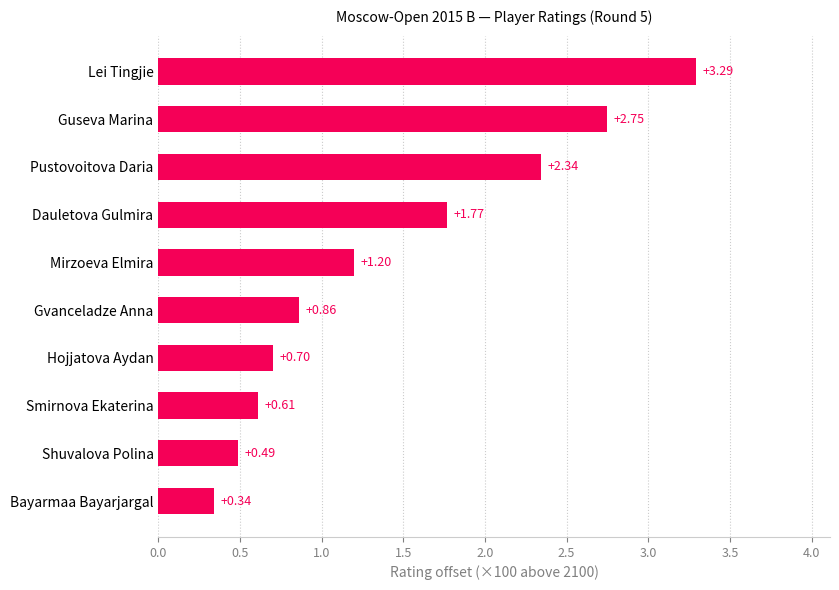

At which label is the value closest to 1?

Gvanceladze Anna